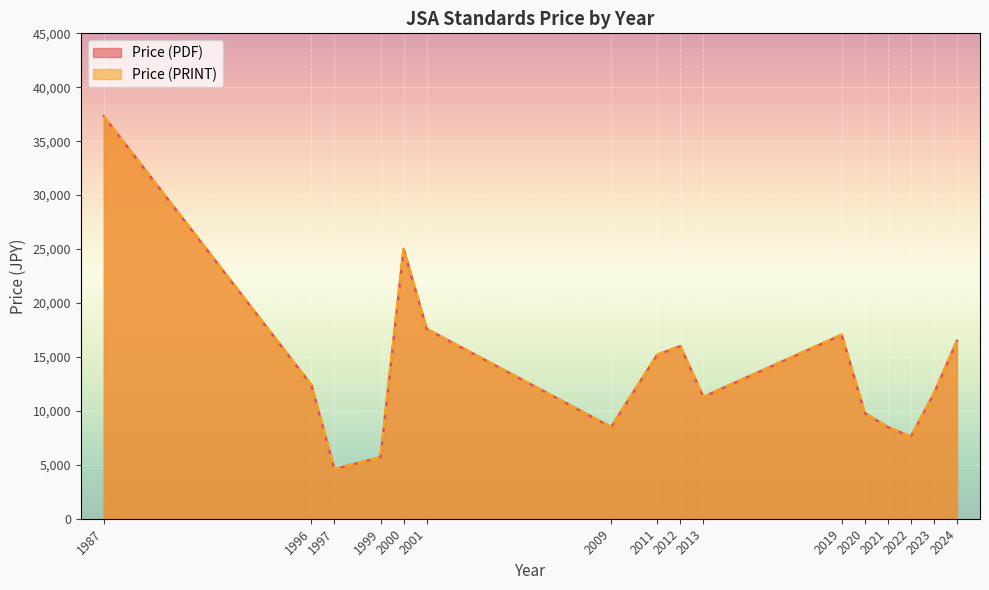

What is the maximum value for Price (PRINT)?

37300